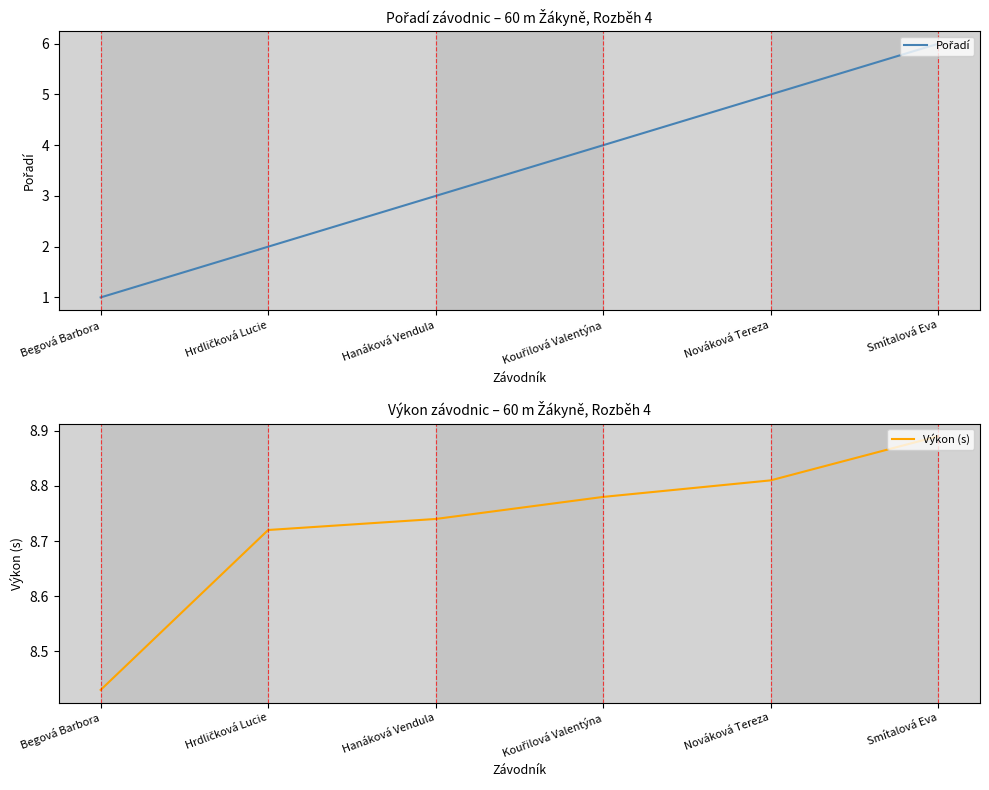

At which category is the sum across all series the highest?

Smítalová Eva